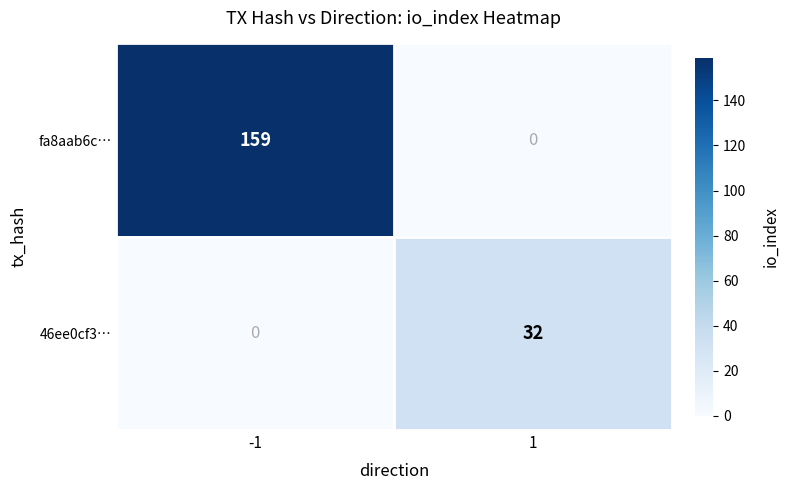

Is the value of 46ee0cf3… at 1 greater than the value of fa8aab6c… at -1?

No